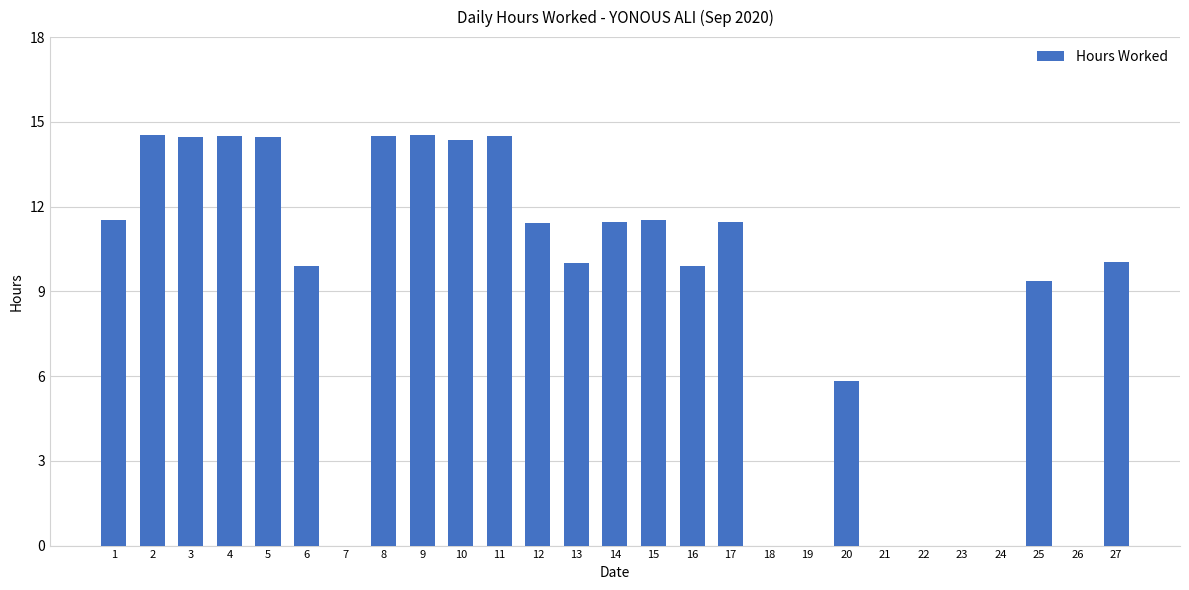

What is the difference between the values at 22 and 4?

14.5